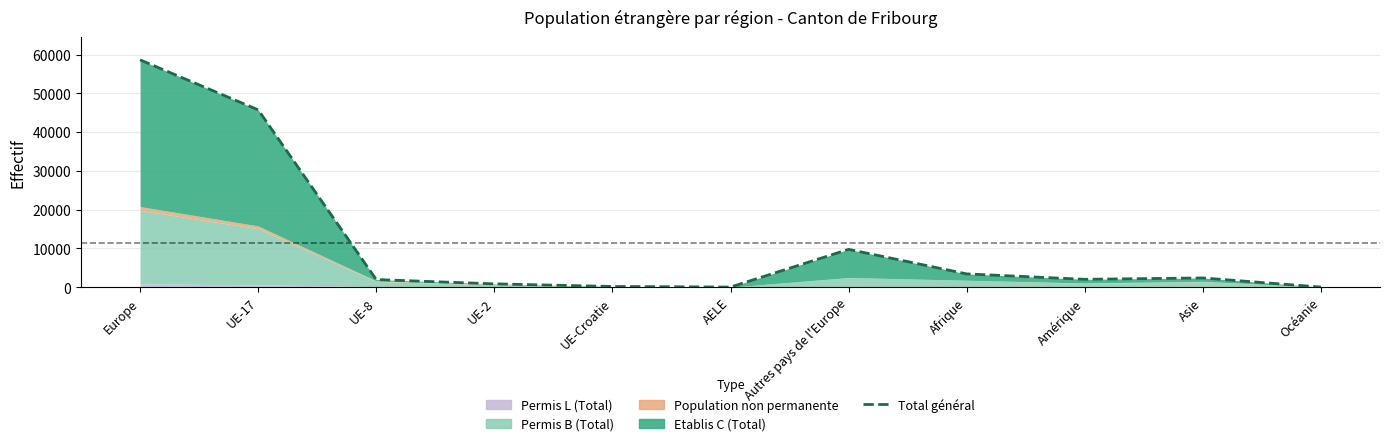

Is it true that the value at Amérique is 1360?

False